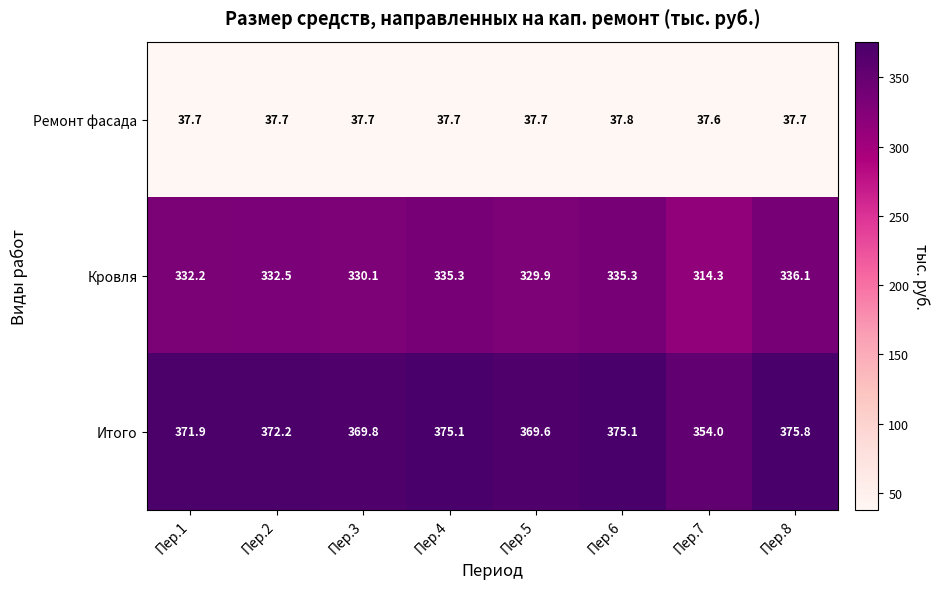

True or false: Кровля has a value of 330.1 at Пер.3.

True